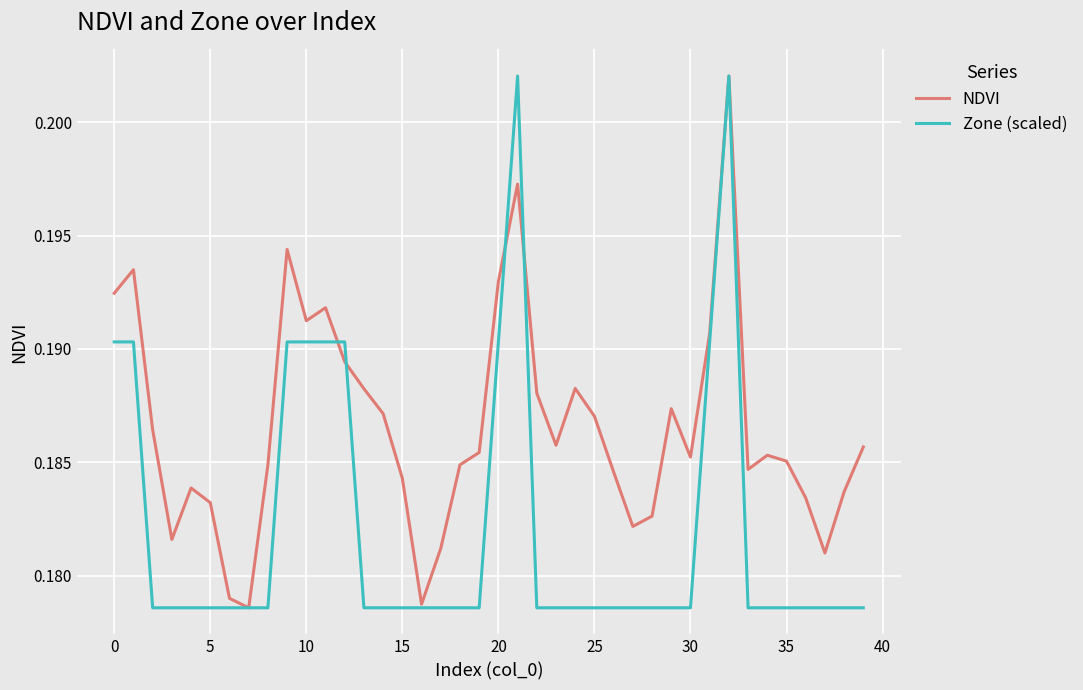

Which series has the largest total across all categories?

NDVI